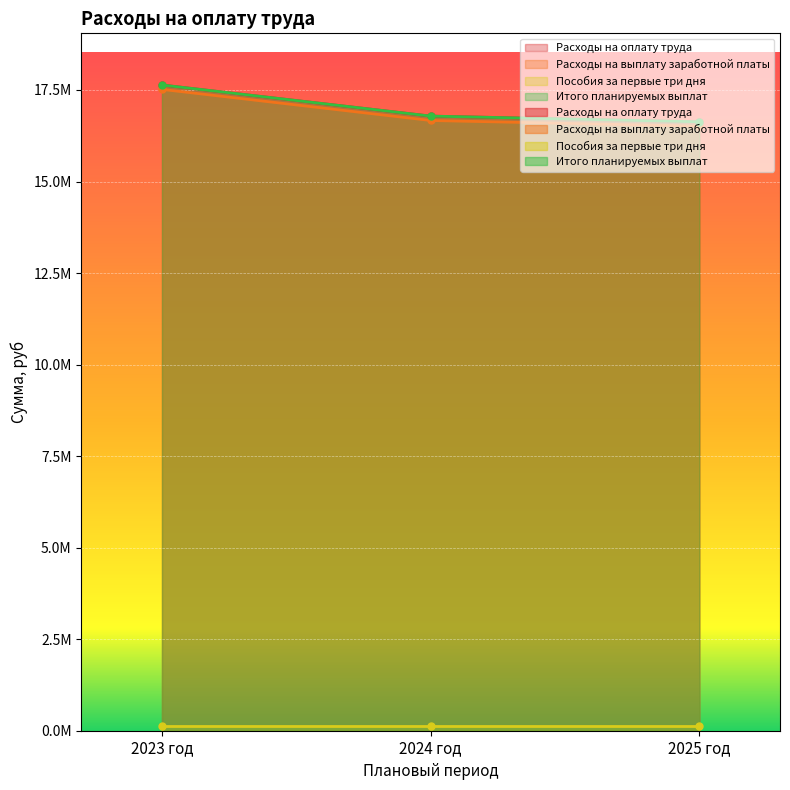

Which has a higher value, 2025 год or 2023 год?

2023 год